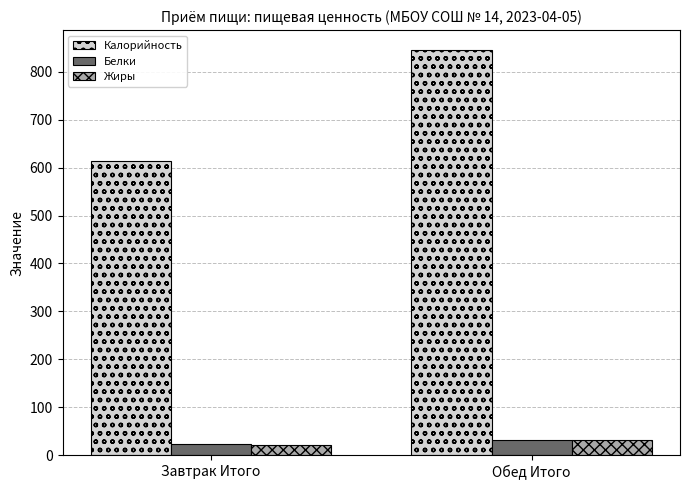

What is the label of the 2nd bar from the left?

Обед Итого